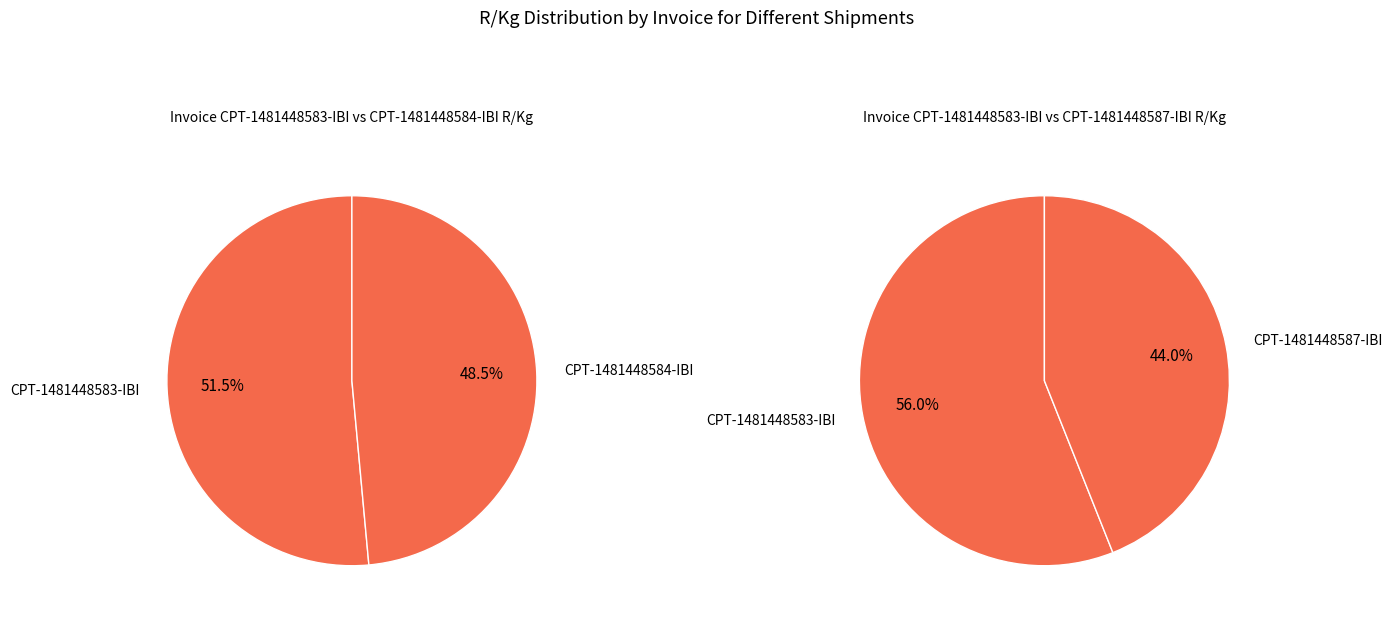

Is CPT-1481448584-IBI the majority of the pie?

No